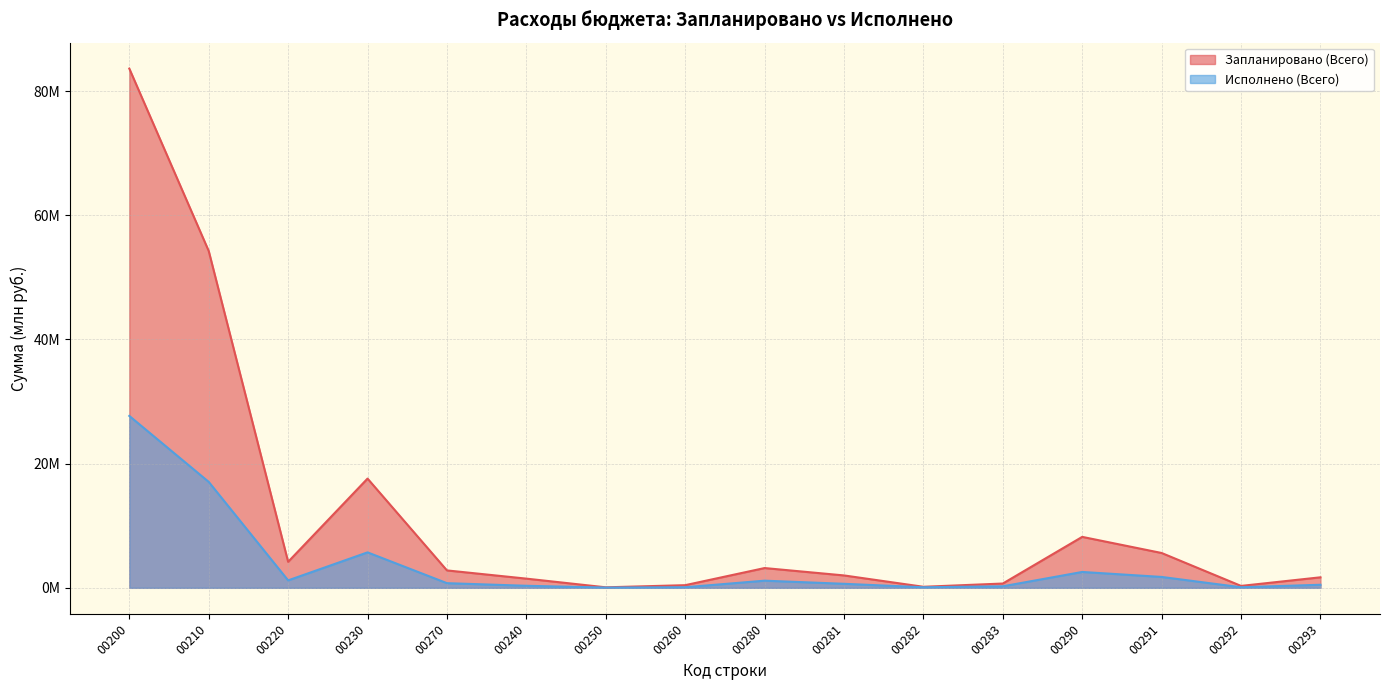

Is it true that Исполнено (Всего) equals 4.4 at 00210?

False